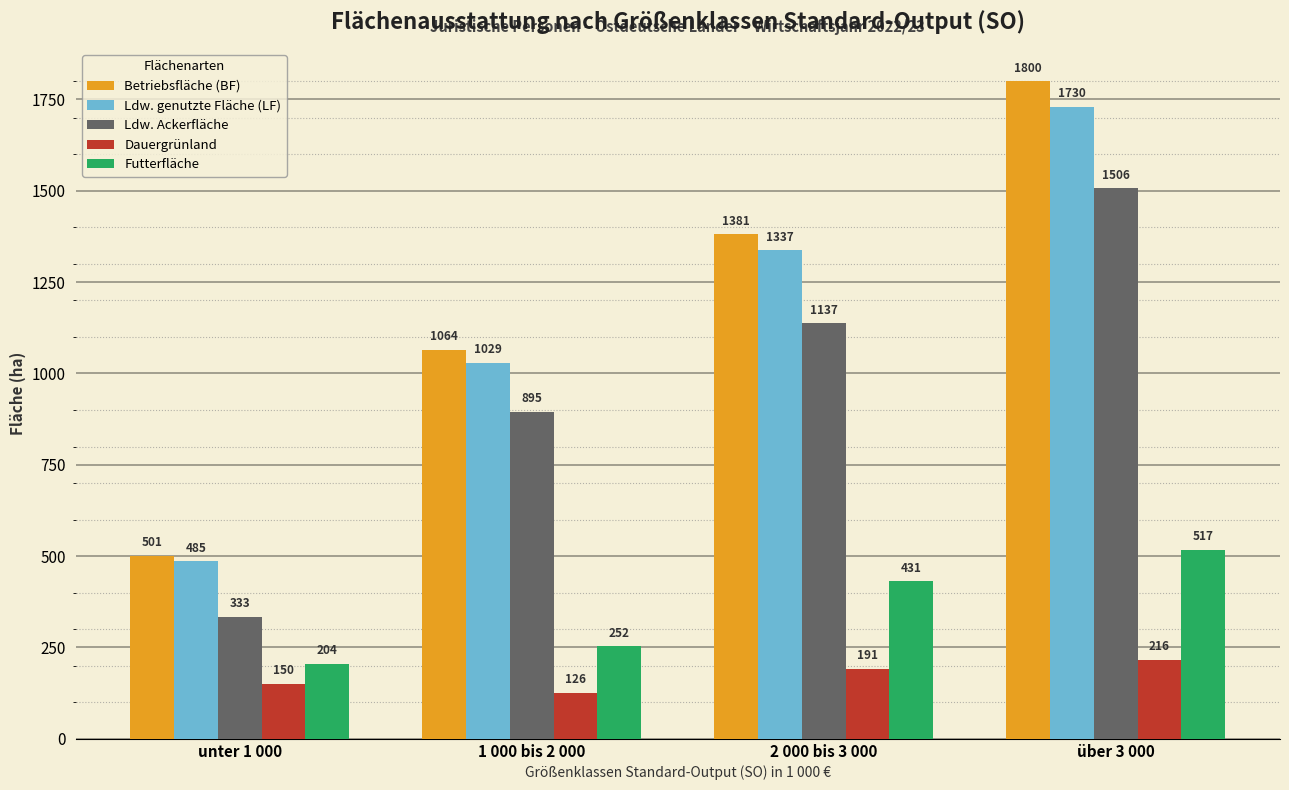

What value does the Ldw. Ackerfläche series have at über 3 000?

1506.5